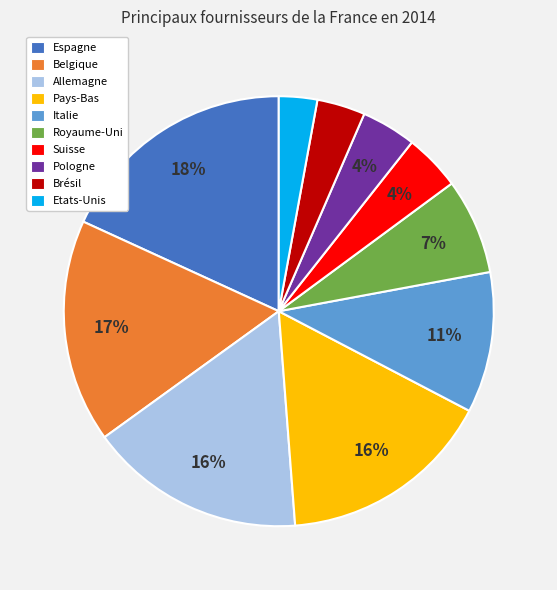

To the nearest percent, what is the difference between the largest and smallest slice percentages?

15%